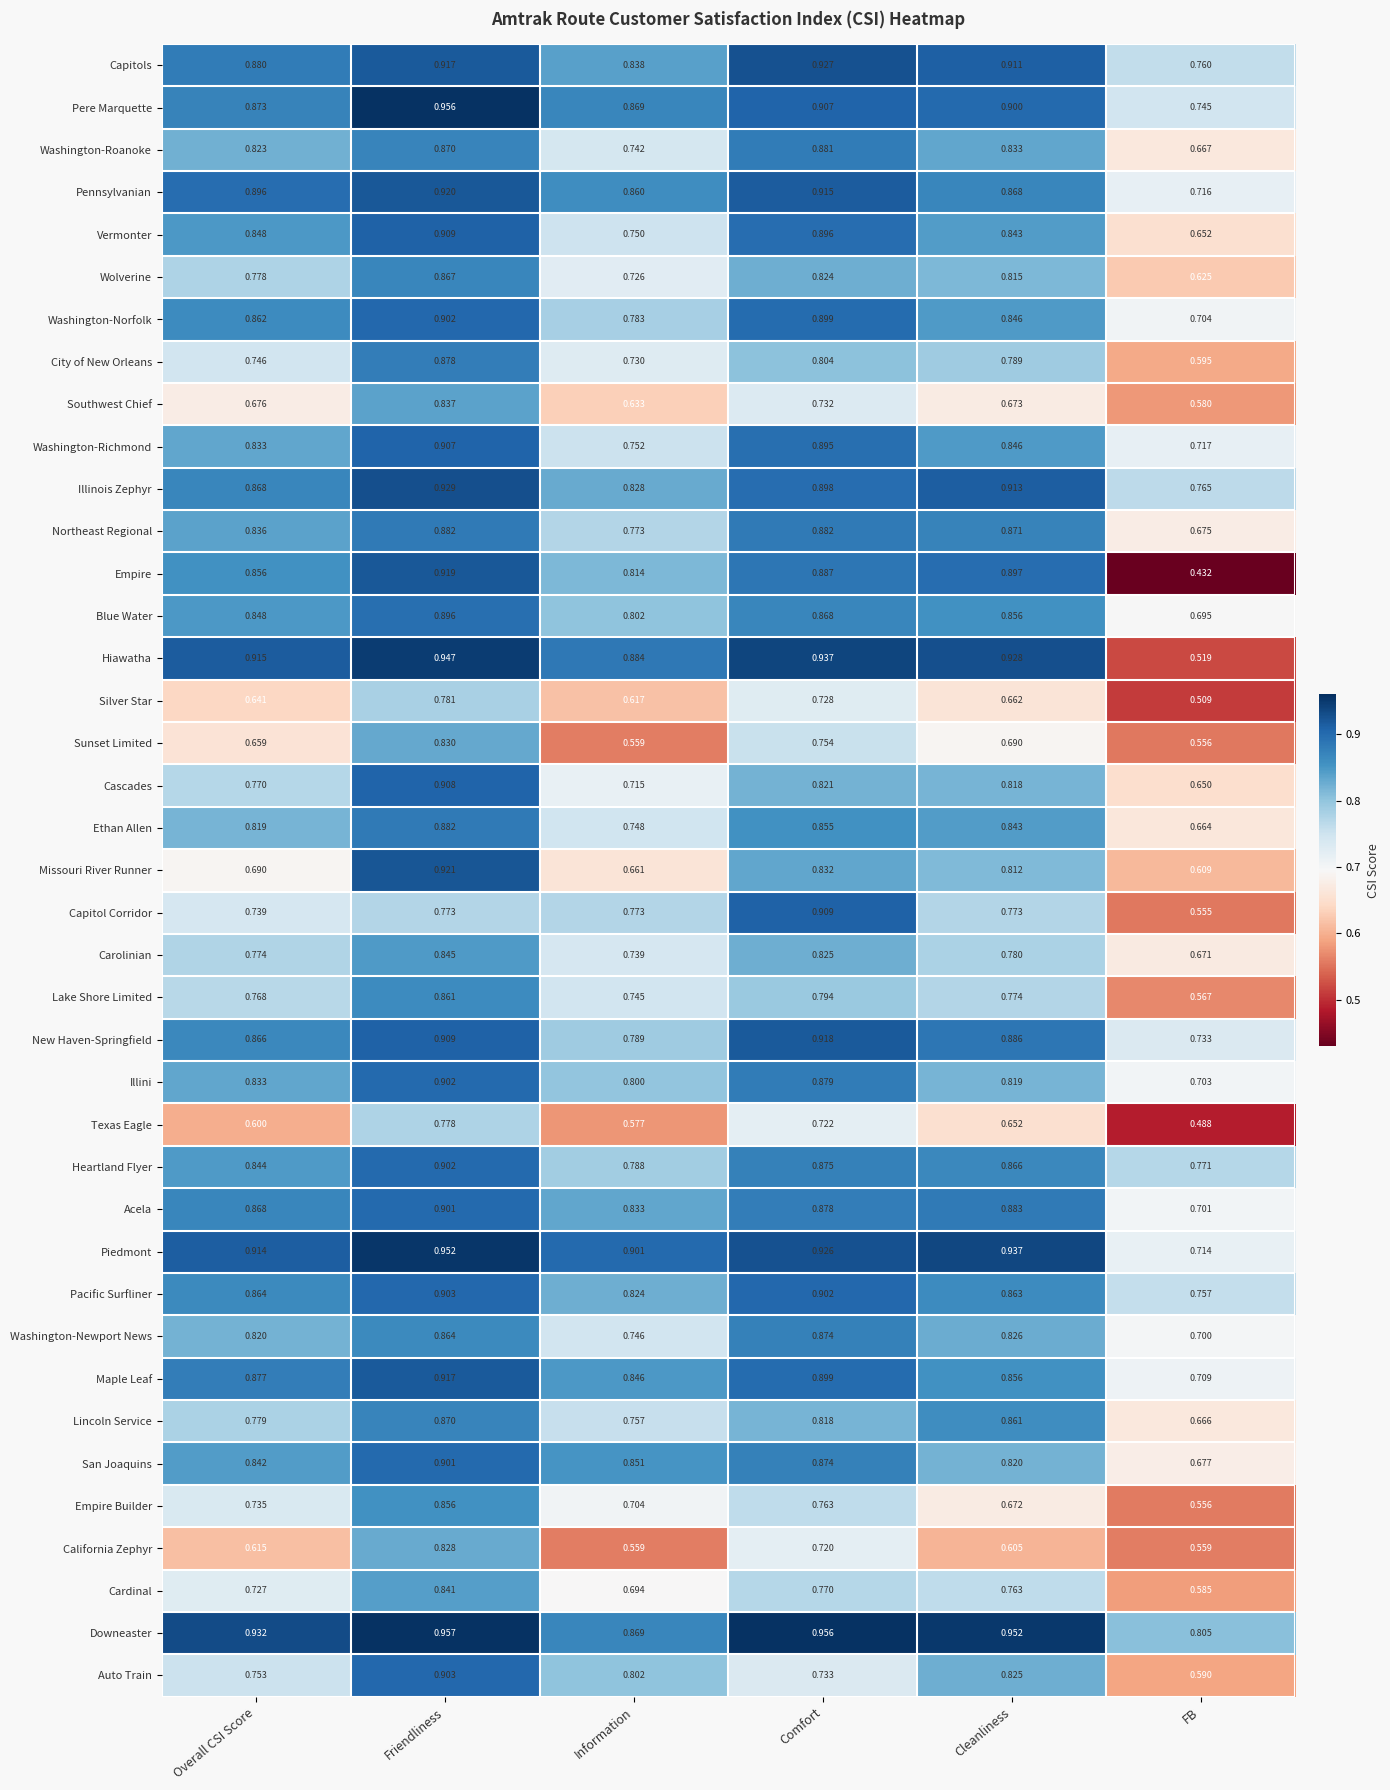

Which series has the largest total across all categories?

Downeaster